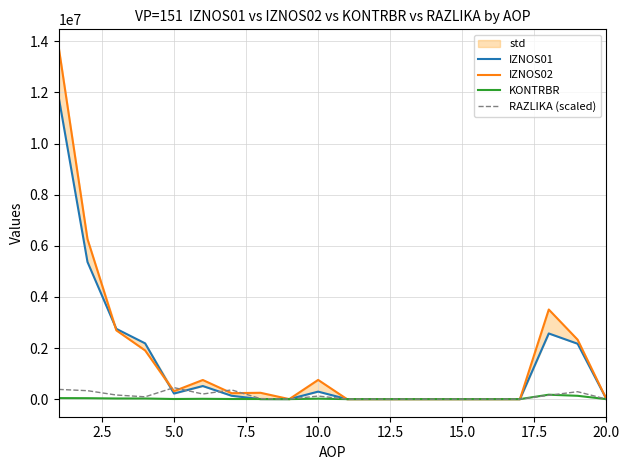

What is the sum of all IZNOS02 values?

32763839.7